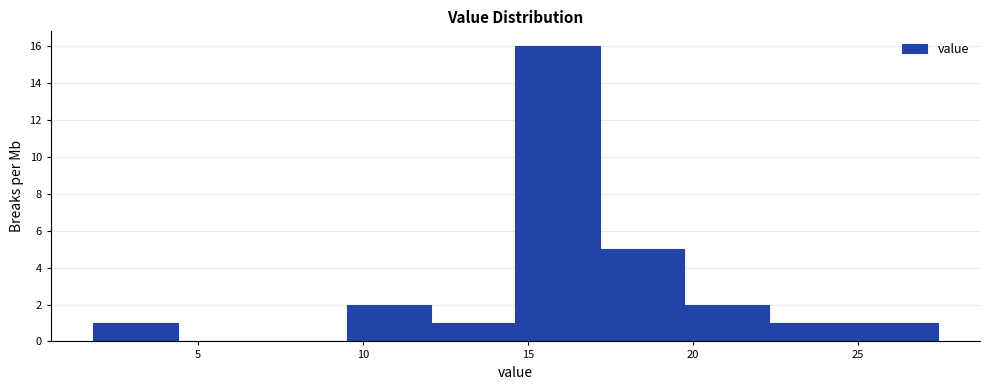

Reading left to right, list every bar in this chart as the range it spans on the x-axis followed by its height. Neither the bar edges nor the heights are printed on the chart, so give them approximately, as read against the axes.

2.0 to 4.5: 1
4.5 to 7.0: 0
7.0 to 9.5: 0
9.5 to 12.0: 2
12.0 to 14.5: 1
14.5 to 17.0: 16
17.0 to 19.5: 5
19.5 to 22.5: 2
22.5 to 25.0: 1
25.0 to 27.5: 1